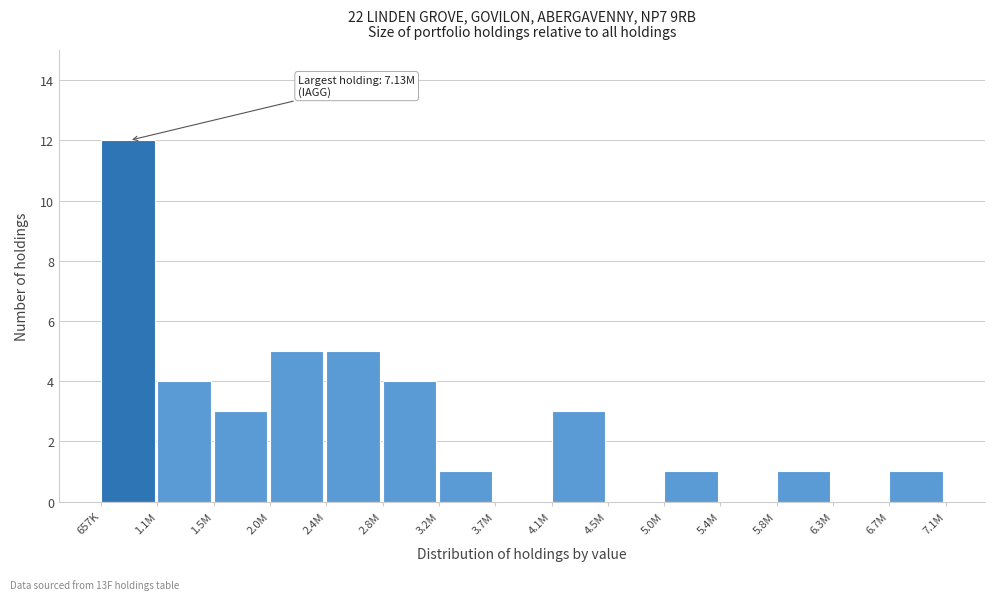

Reading left to right, transcribe all the data shown in this chart.

657K=12	1.1M=4	1.5M=3	2.0M=5	2.4M=5	2.8M=4	3.2M=1	3.7M=0	4.1M=3	4.5M=0	5.0M=1	5.4M=0	5.8M=1	6.3M=0	6.7M=1